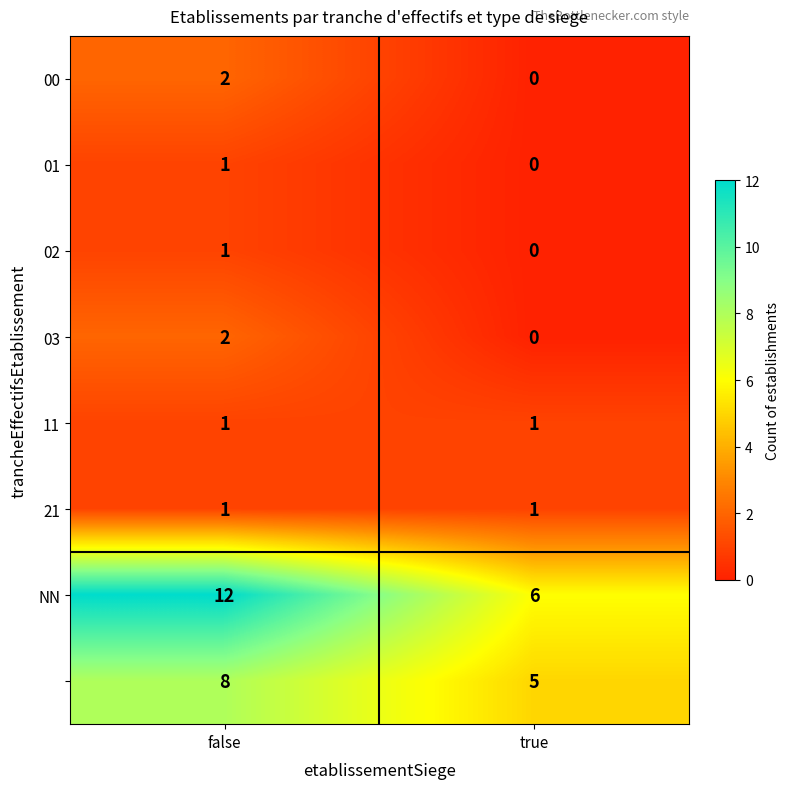

What is the total value across all series at false?

28